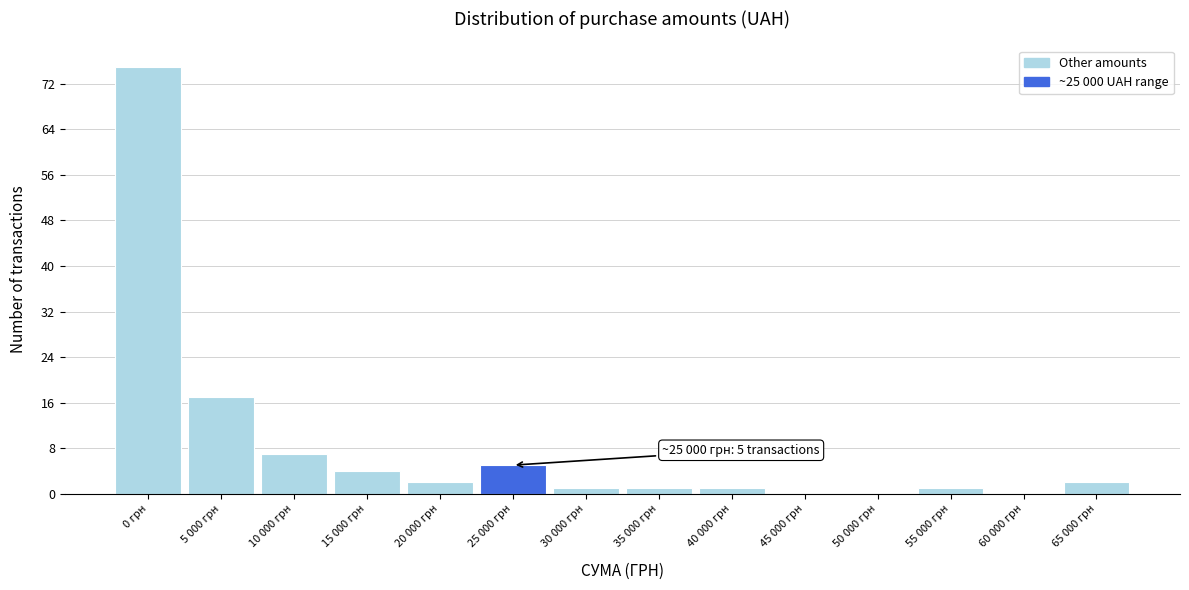

Reading left to right, transcribe all the data shown in this chart.

0 грн=75	5 000 грн=17	10 000 грн=7	15 000 грн=4	20 000 грн=2	25 000 грн=5	30 000 грн=1	35 000 грн=1	40 000 грн=1	45 000 грн=0	50 000 грн=0	55 000 грн=1	60 000 грн=0	65 000 грн=2